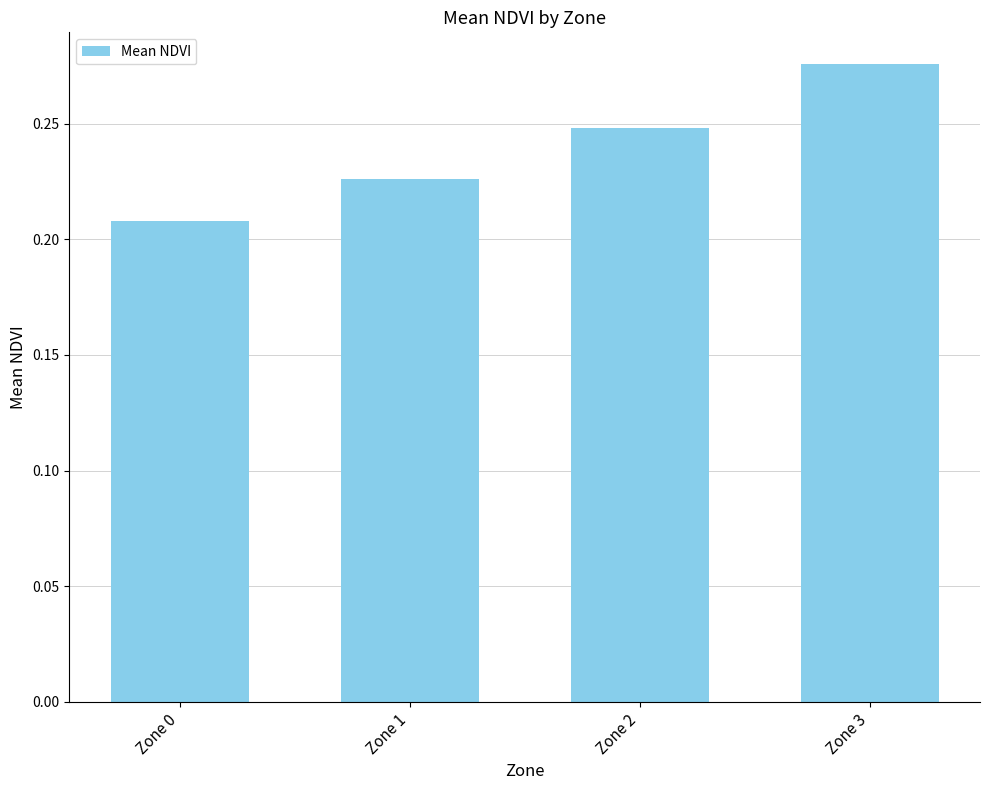

List the labels in order of value, smallest first.

Zone 0, Zone 1, Zone 2, Zone 3